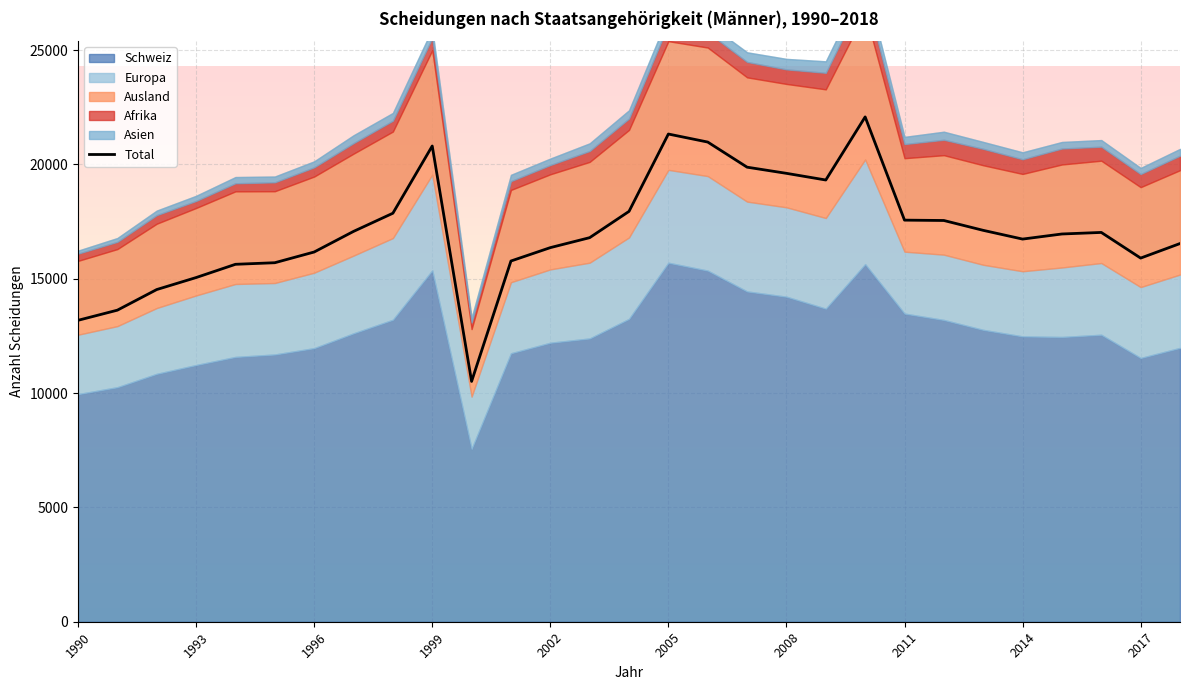

Reading left to right, extract all data points from this chart.

13184	13628	14530	15054	15634	15703	16172	17073	17868	20809	10511	15778	16363	16799	17949	21332	20981	19882	19613	19321	22081	17566	17550	17119	16737	16960	17028	15906	16542